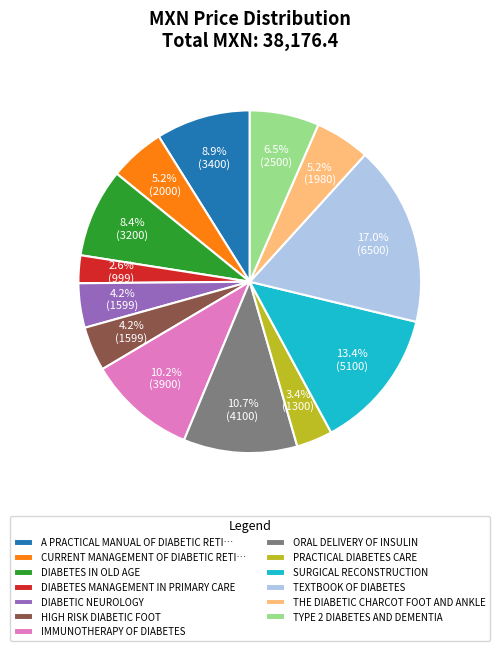

Does HIGH RISK DIABETIC FOOT account for over 50% of the chart?

No